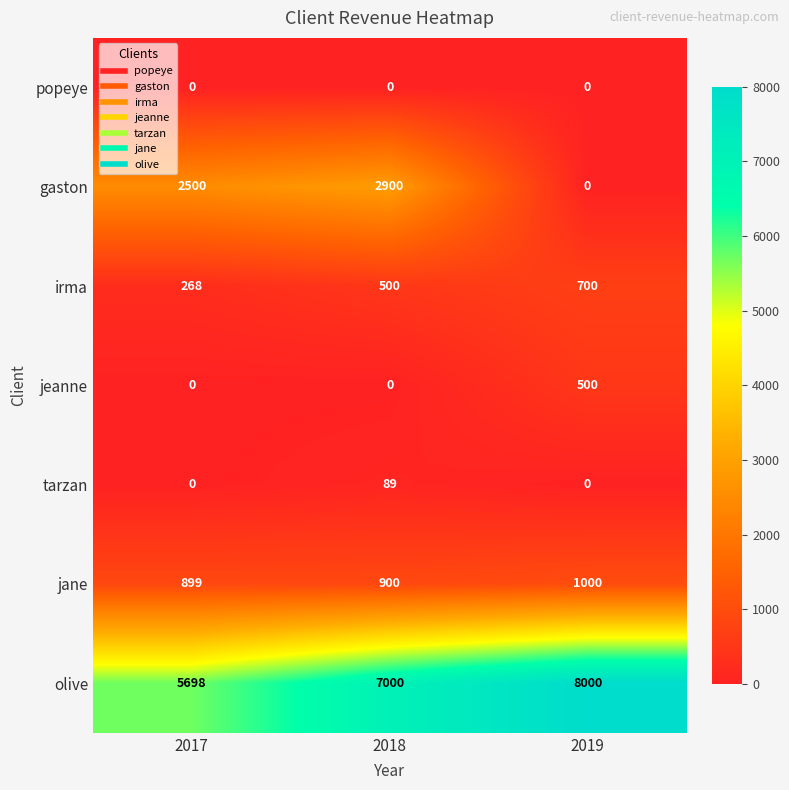

List the series in order of their peak value, highest first.

olive, gaston, jane, irma, jeanne, tarzan, popeye